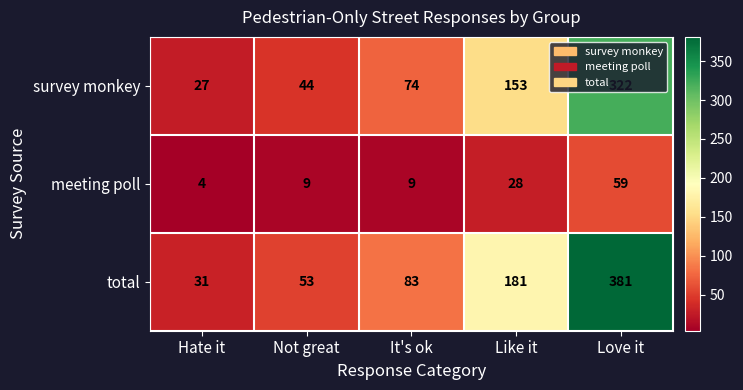

At which category is the sum across all series the highest?

Love it